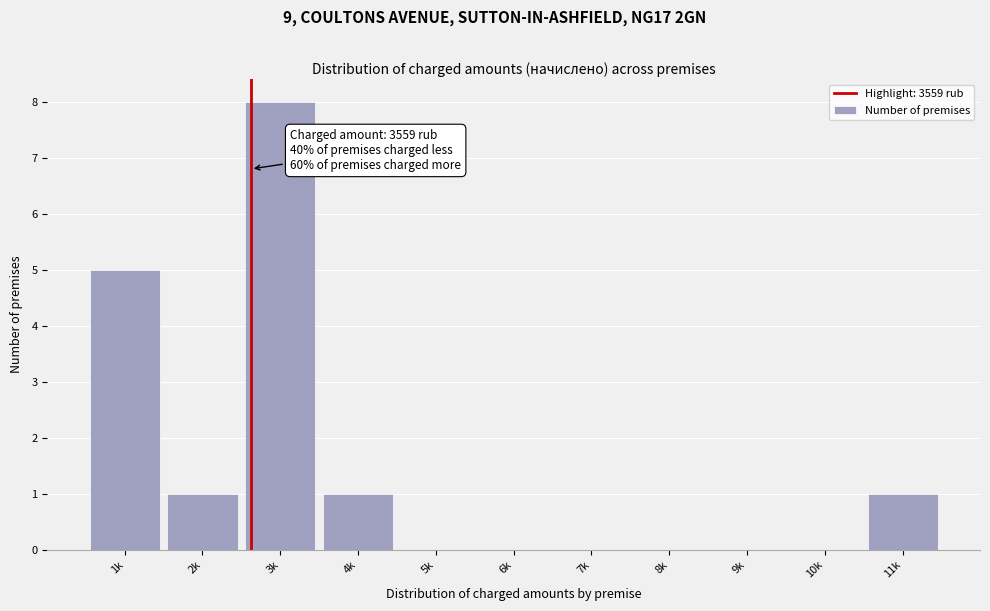

Reading left to right, transcribe all the data shown in this chart.

1k=5	2k=1	3k=8	4k=1	5k=0	6k=0	7k=0	8k=0	9k=0	10k=0	11k=1